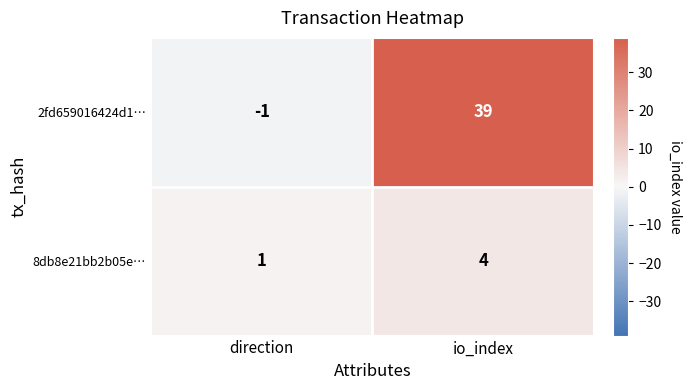

Reading left to right, what are all the values shown in this chart?

2fd659016424d1…: direction=-1	io_index=39
8db8e21bb2b05e…: direction=1	io_index=4